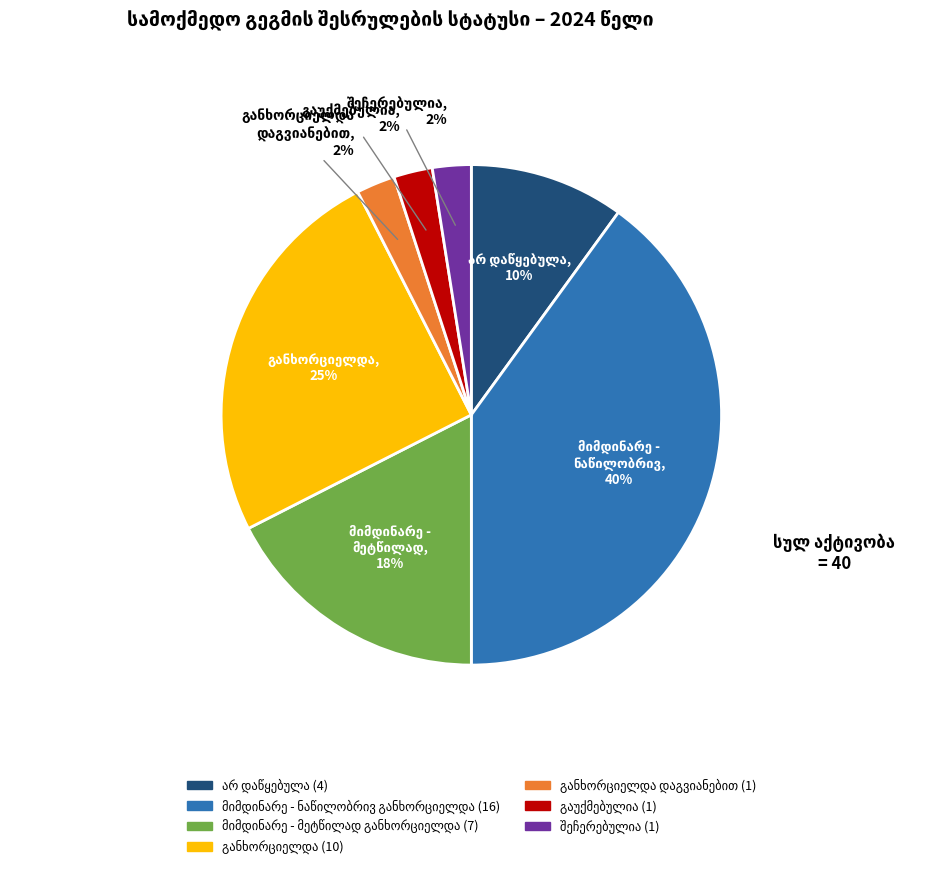

To the nearest percent, what is the difference between the largest and smallest slice percentages?

38%